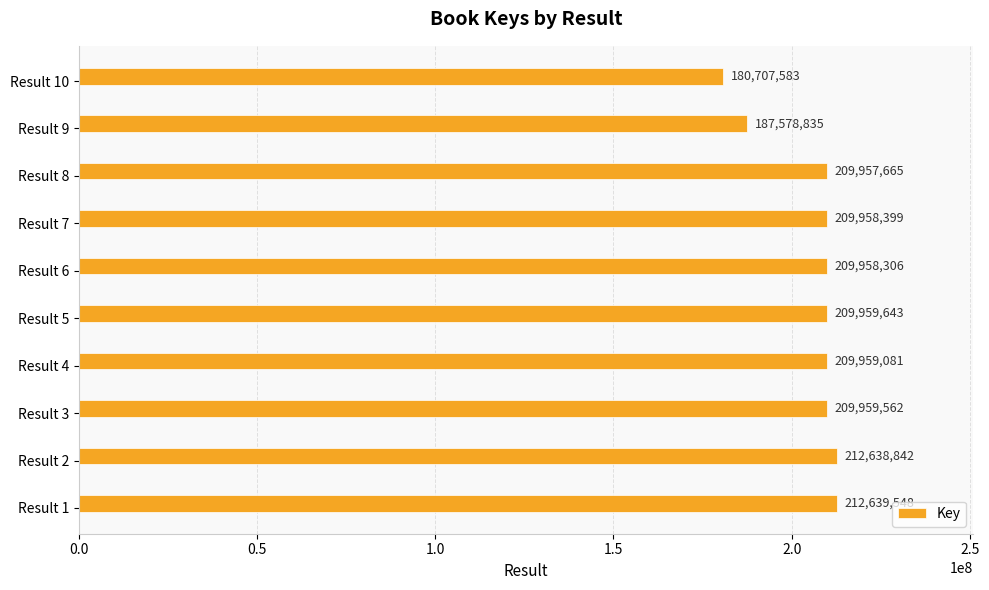

Which category has the highest value across all series?

Result 1